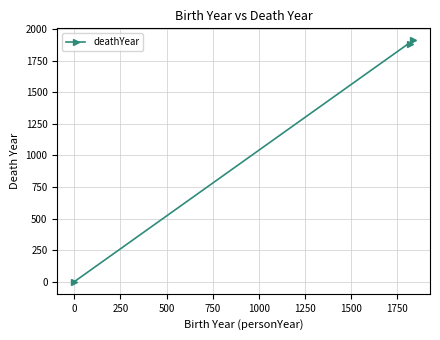

What is the difference between the maximum and minimum values?

1910